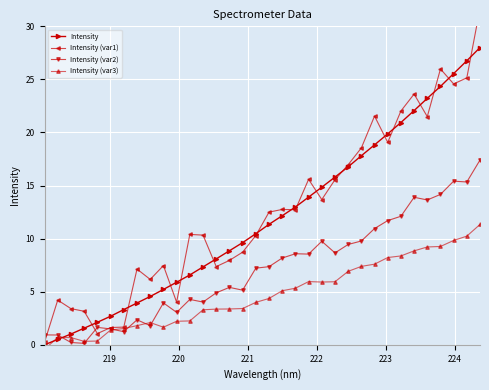

How many data points in Intensity are above 11?

17